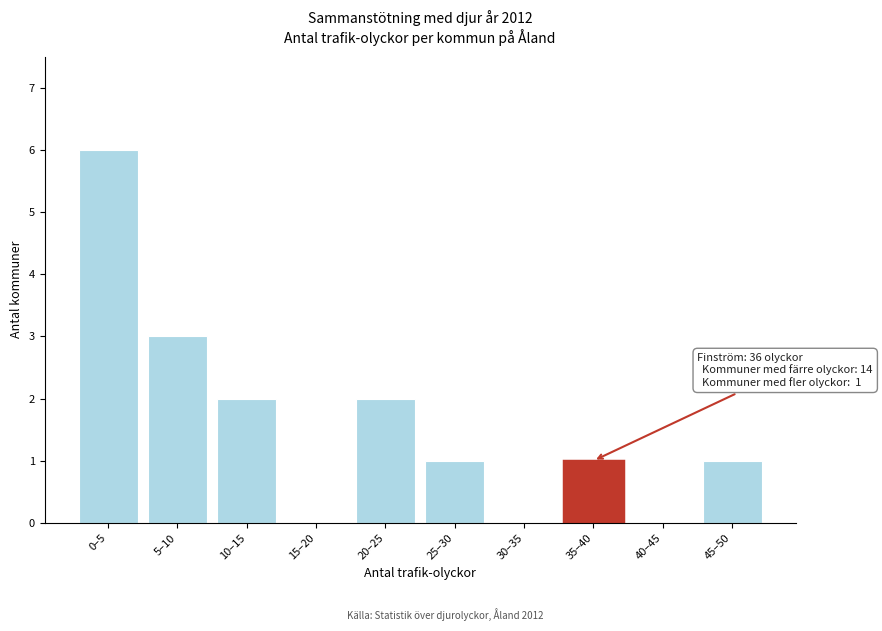

Reading left to right, list all the values displayed in this chart.

0–5=6	5–10=3	10–15=2	15–20=0	20–25=2	25–30=1	30–35=0	35–40=1	40–45=0	45–50=1